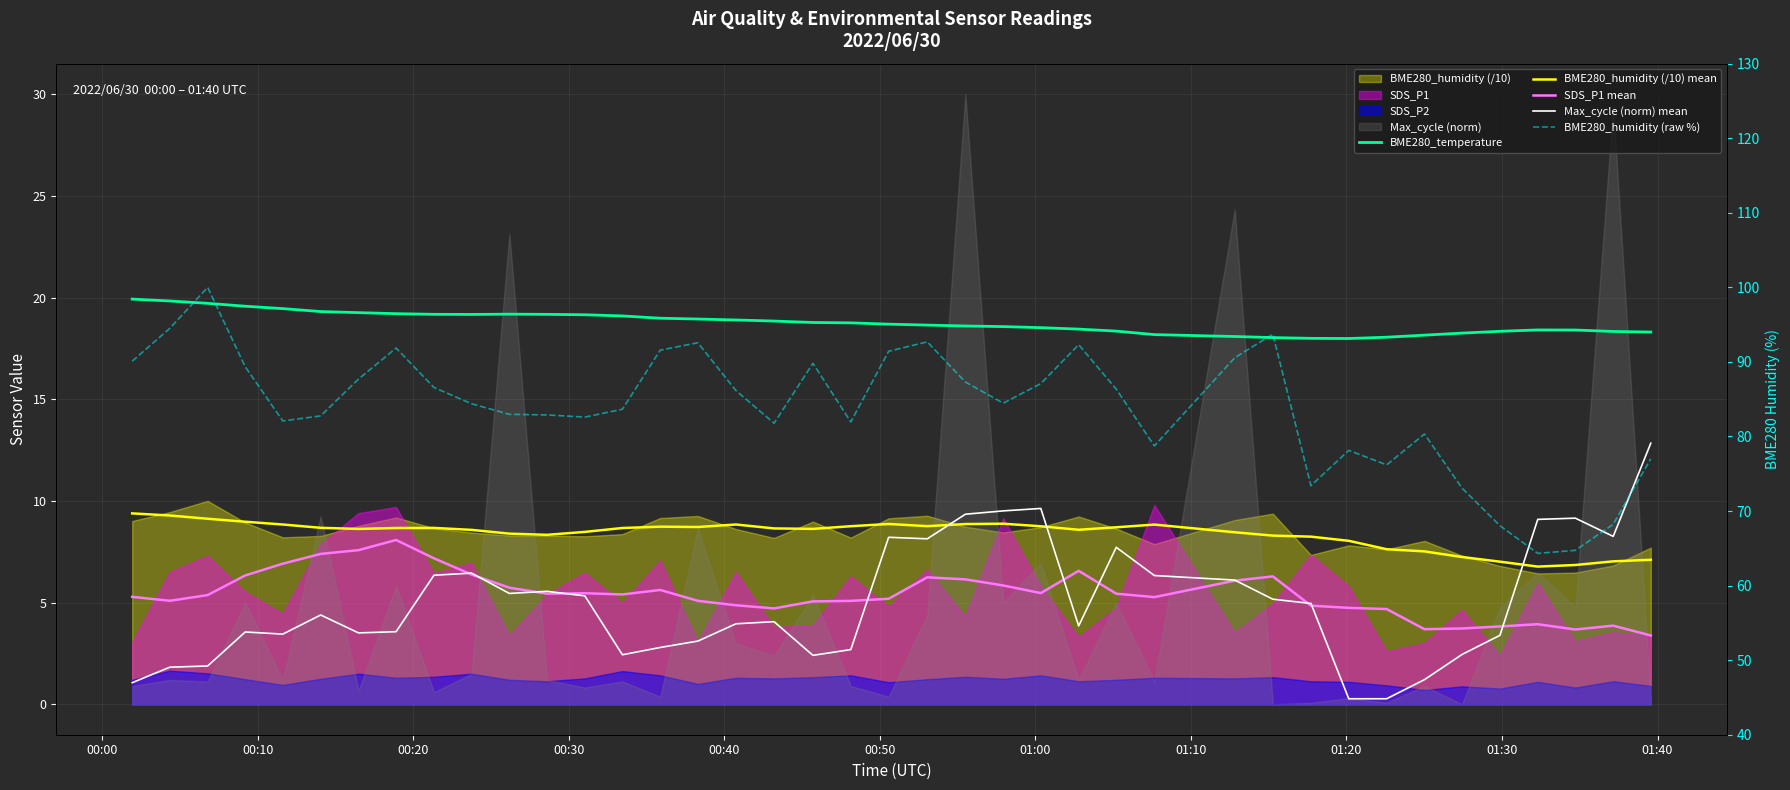

What is the maximum value shown in the chart?

100.0